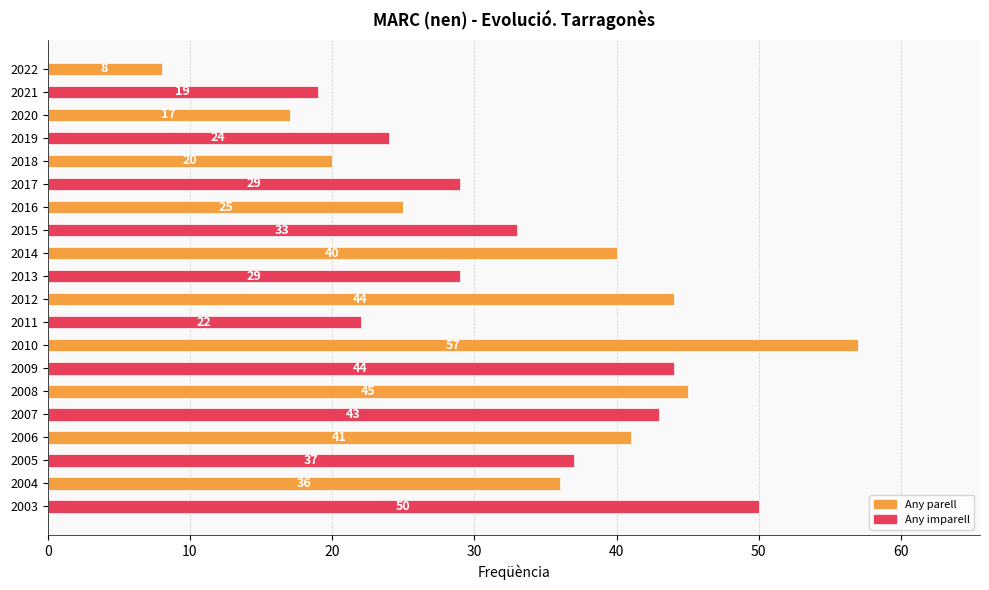

Reading bottom to top, list all the values displayed in this chart.

50	36	37	41	43	45	44	57	22	44	29	40	33	25	29	20	24	17	19	8